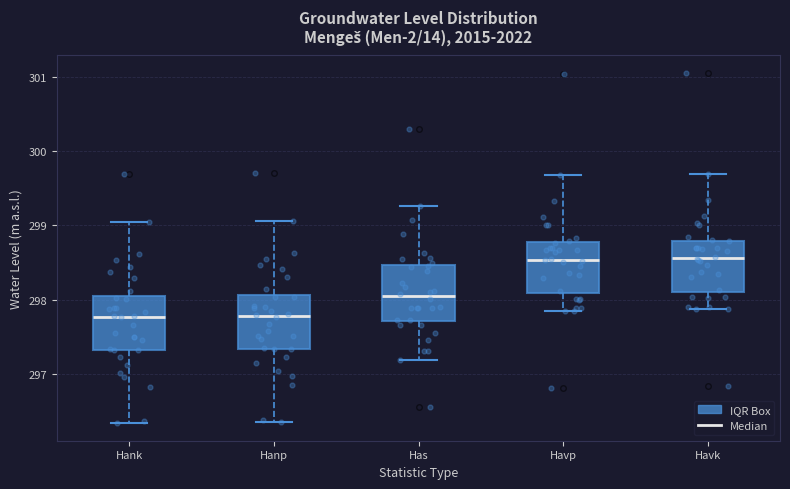

Where is the lower edge of the box for Hanp on the y-axis? The values are not printed on the chart, so give them approximately, as read against the axis.

297.3